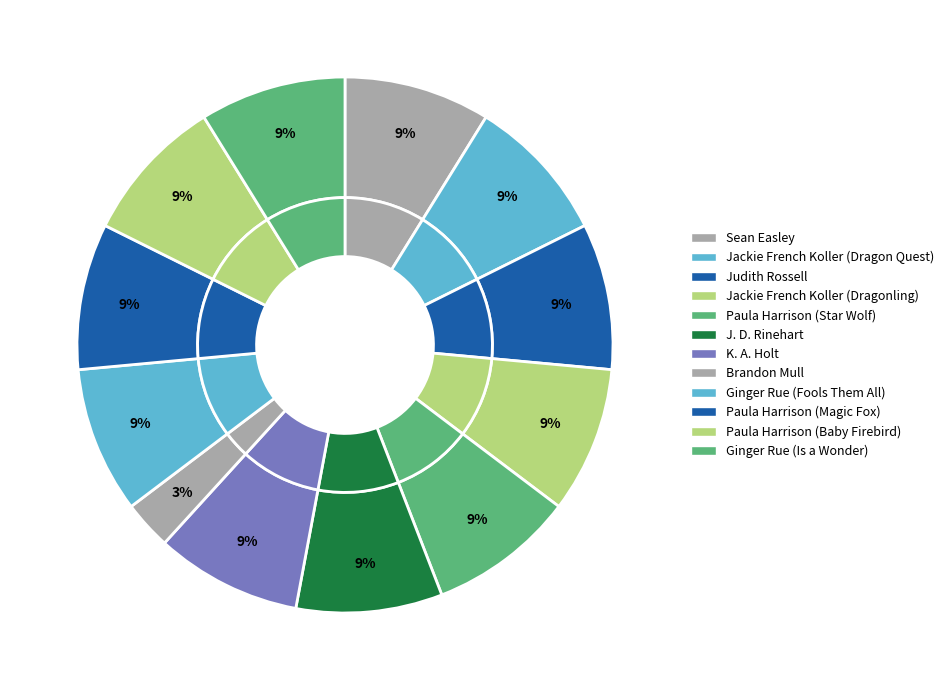

To the nearest percent, what is the combined percentage of J. D. Rinehart and Sean Easley?

18%